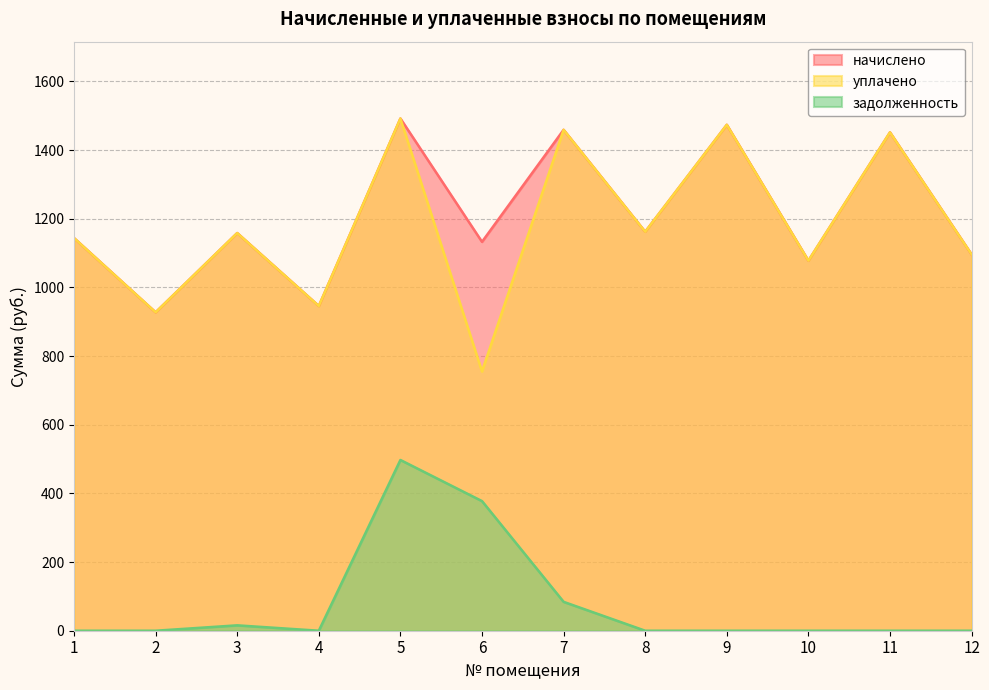

What is the value of the уплачено point at the 6th from the left?

755.2